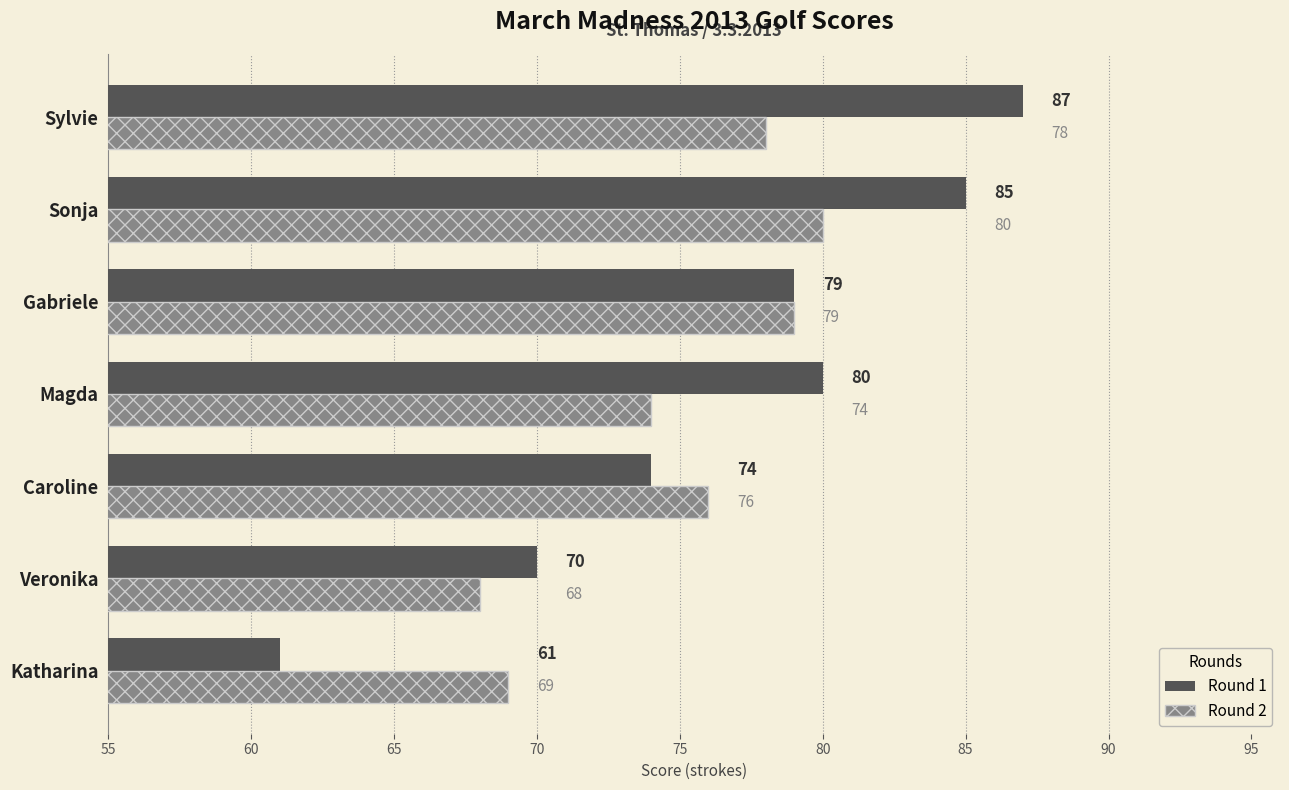

The Round 2 series shows 69 at Katharina. True or false?

True